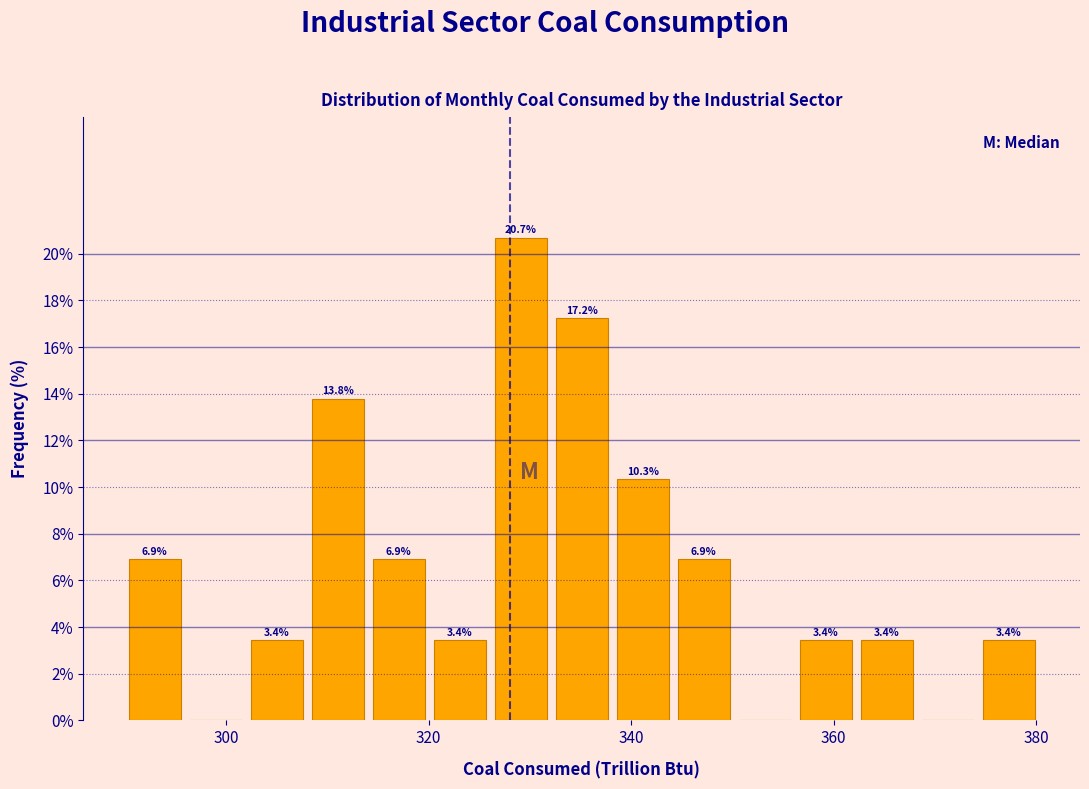

Around what value on the x-axis is the tallest bar? Give the approximate position of its centre, as read against the axis.

330